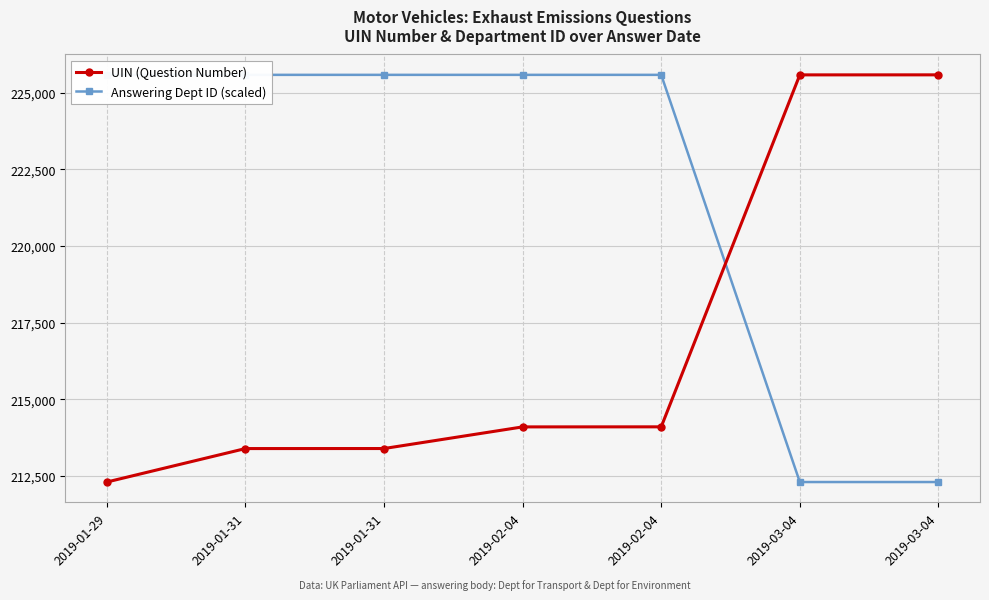

Is the value of Answering Dept ID (scaled) at 2019-02-04 greater than the value of UIN (Question Number) at 2019-02-04?

Yes